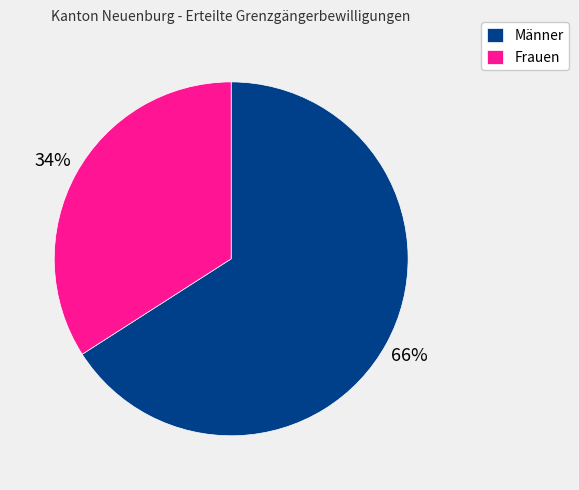

Is the sum of Männer and Frauen greater than half?

Yes